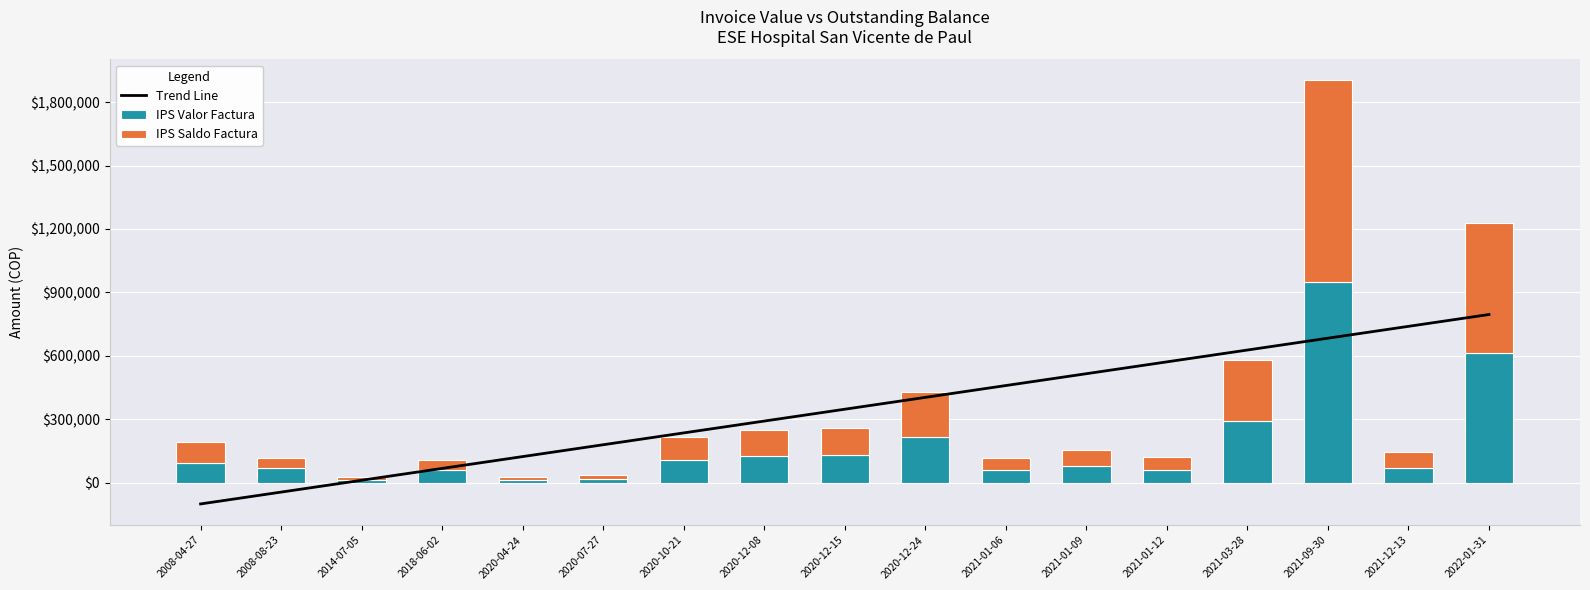

Reading left to right, what are all the values shown in this chart?

Trend Line: -100381.8	-44394.6	11592.5	67579.7	123566.8	179554.0	235541.1	291528.3	347515.4	403502.6	459489.7	515476.9	571464.0	627451.1	683438.3	739425.4	795412.6
IPS Valor Factura: 95150.0	69358.0	12400.0	59867.0	12900.0	17200.0	108608.0	124678.0	130110.0	215239.0	58416.0	77925.0	60407.0	291167.0	951139.0	71485.0	614121.0
IPS Saldo Factura: 95150.0	47396.0	12400.0	49251.0	12900.0	17200.0	108608.0	124678.0	130110.0	215239.0	58416.0	77925.0	60407.0	291167.0	951139.0	71485.0	614121.0